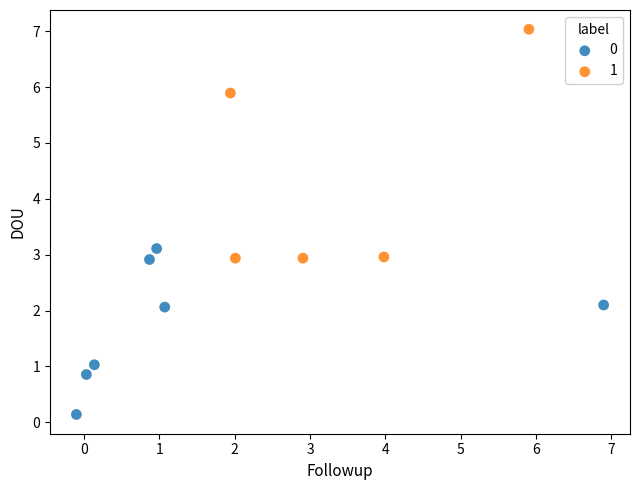

Which series reaches the minimum Y coordinate?

0